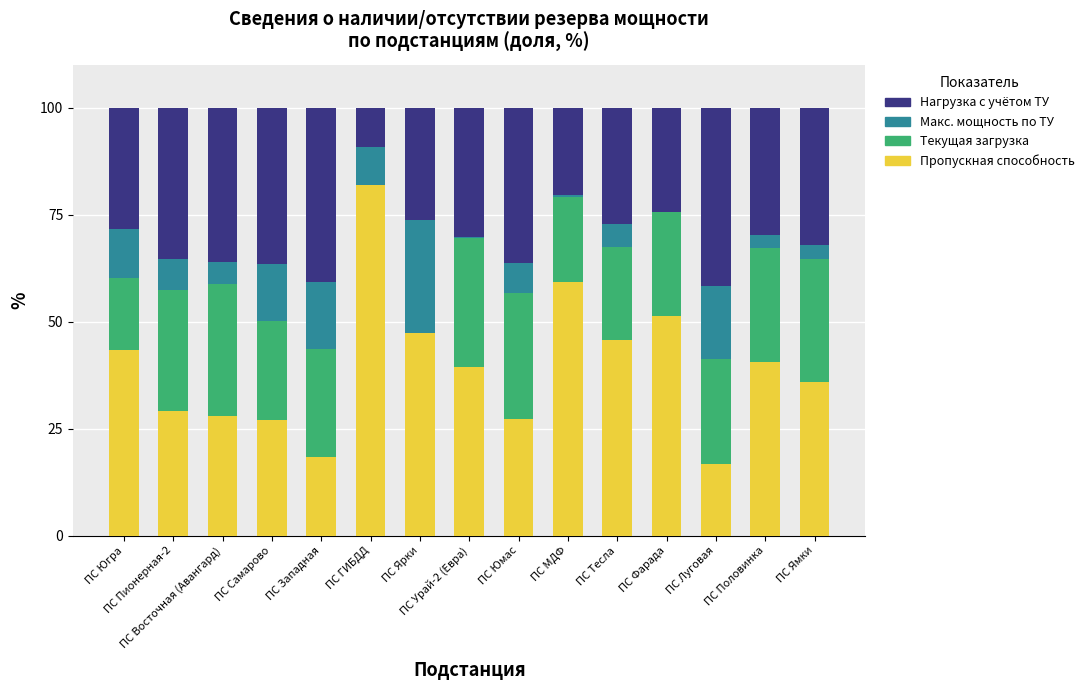

Which series has the largest range (max minus min)?

Пропускная способность